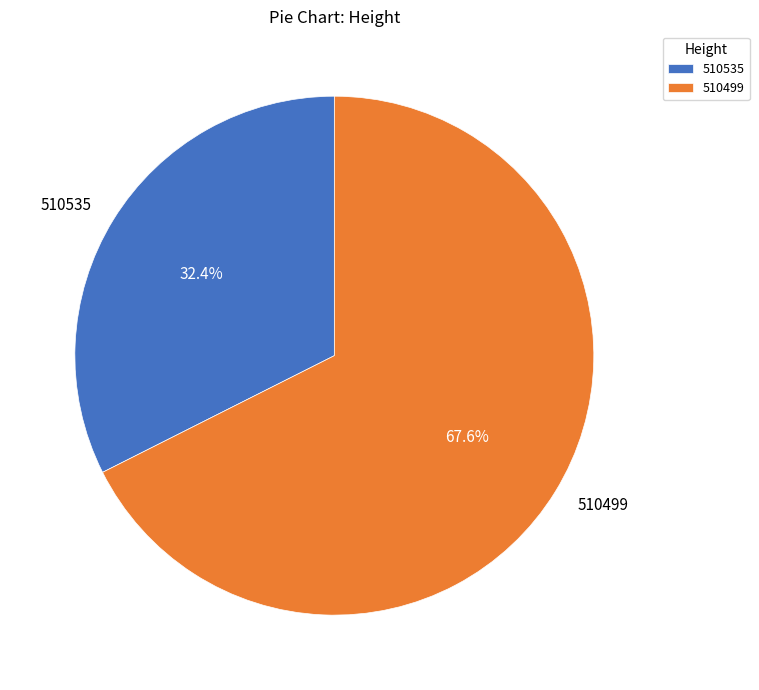

How much of the chart is everything except 510499?

32.4%